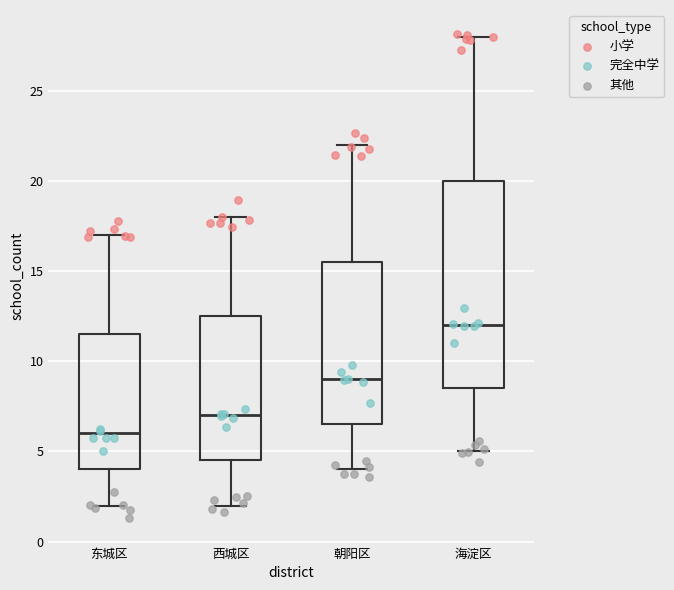

Which box has the lowest median line?

东城区